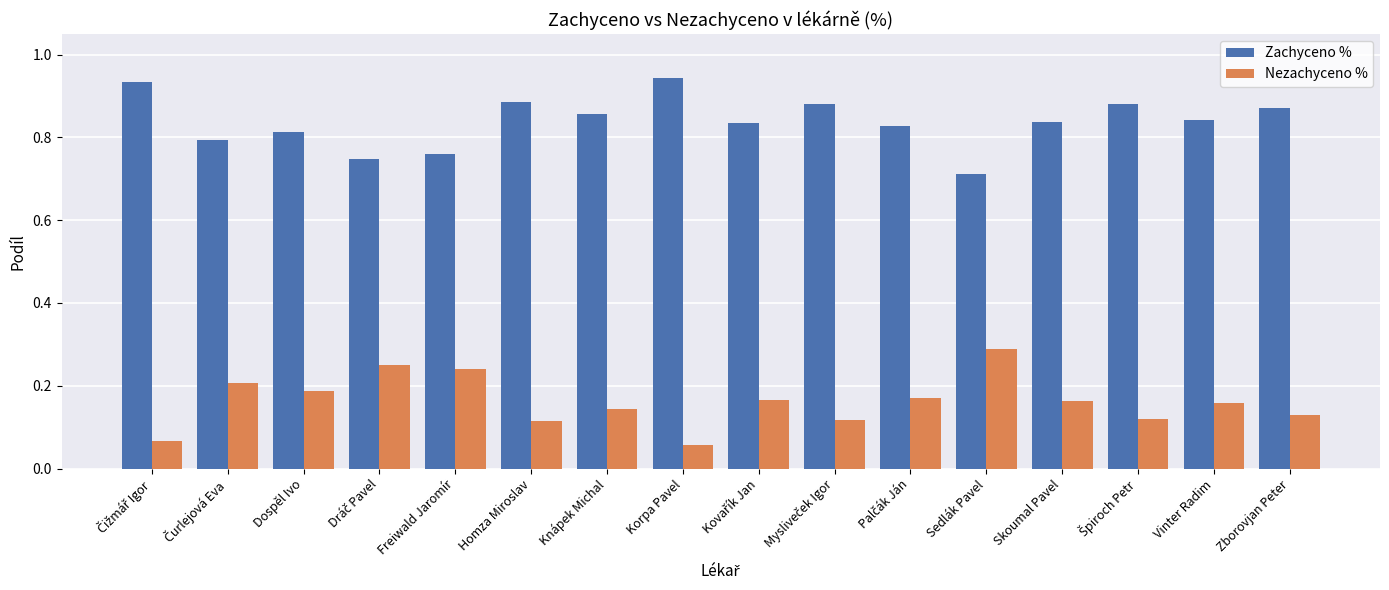

Rank the series at Vinter Radim from highest to lowest value.

Zachyceno %, Nezachyceno %